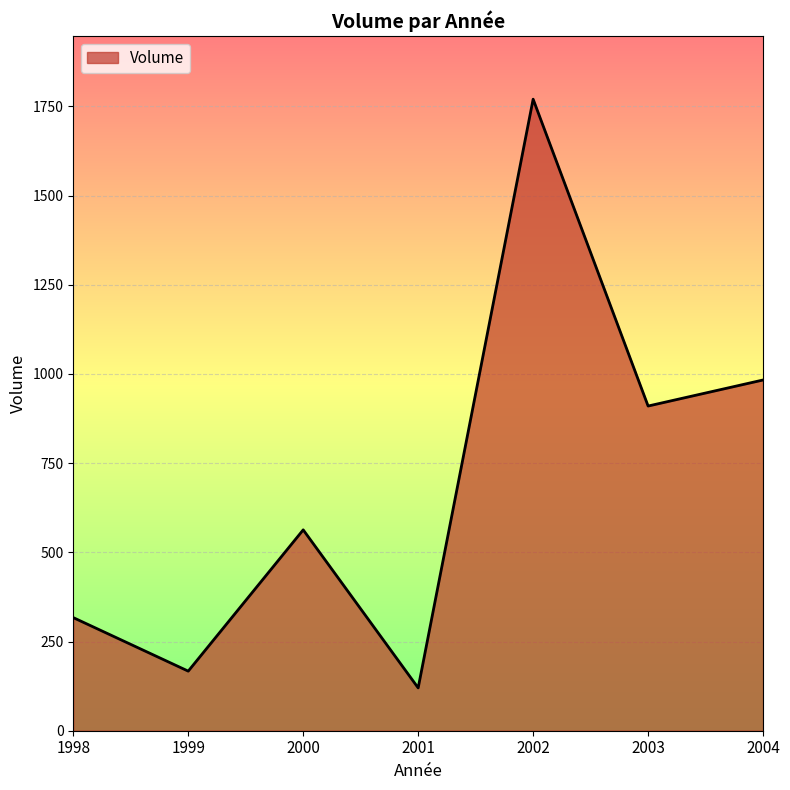

True or false: there are more than 2 points higher than both neighbors.

False